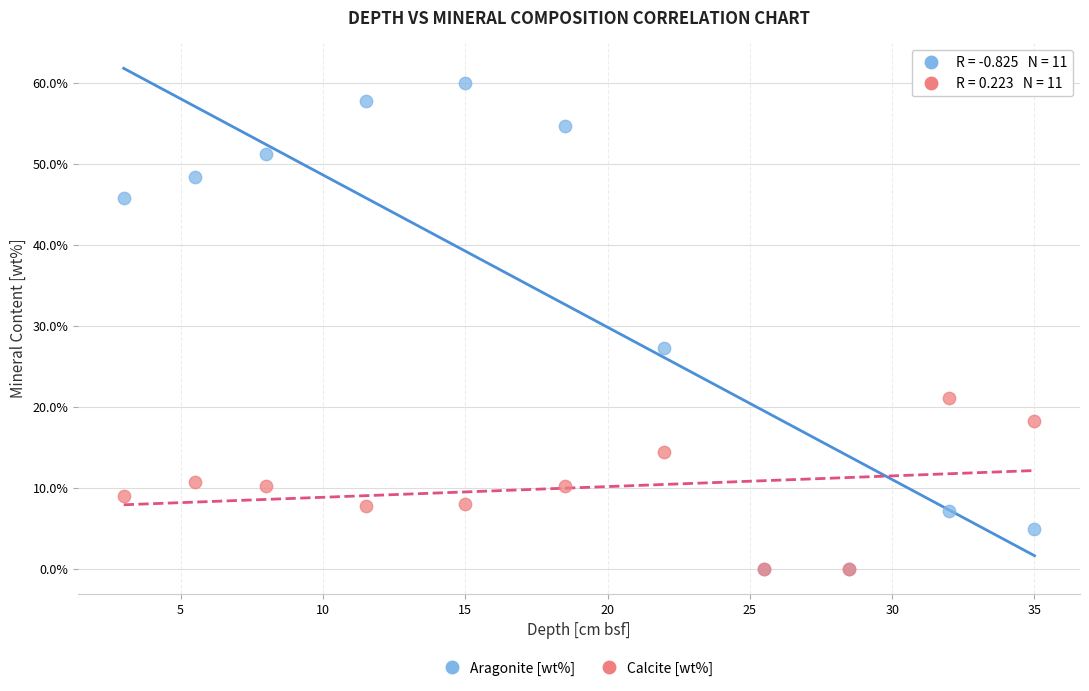

Which series has the widest spread of Y values?

Aragonite [wt%]